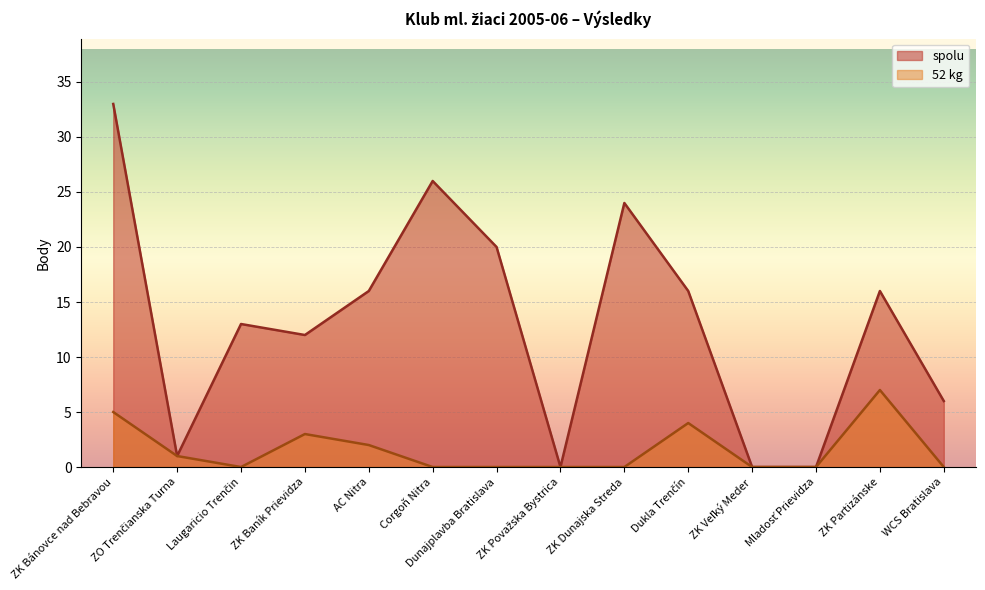

What is the maximum value shown in the chart?

33